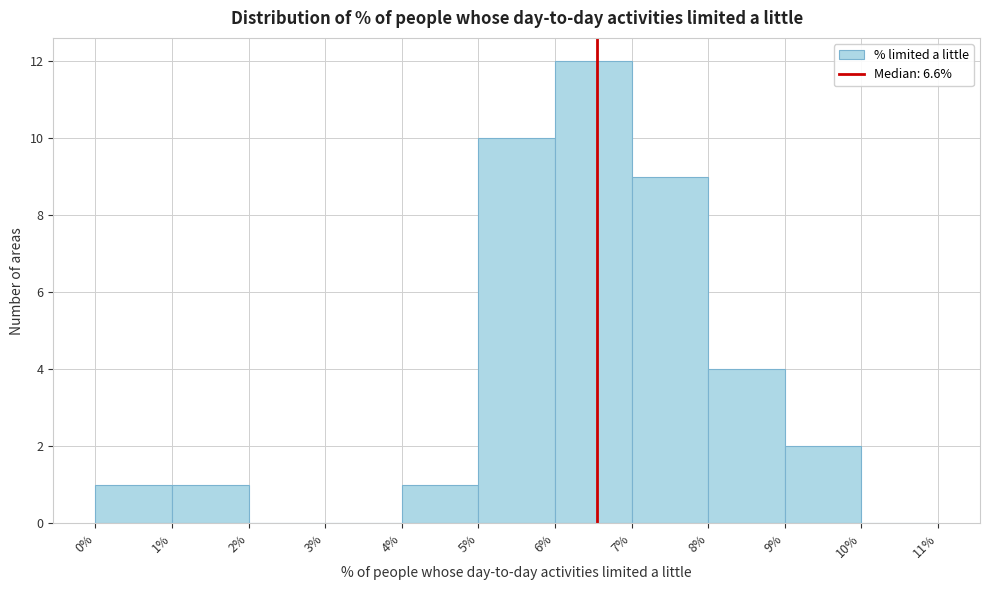

Over which range of the x-axis is the bar tallest?

6% to 7%